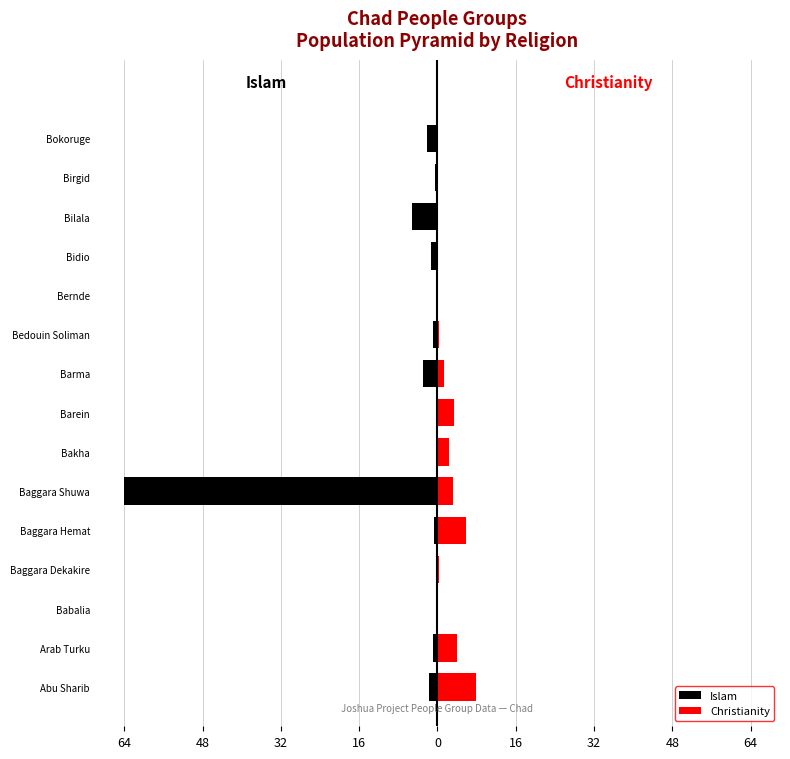

What is the average value of the Islam series?

-5.4